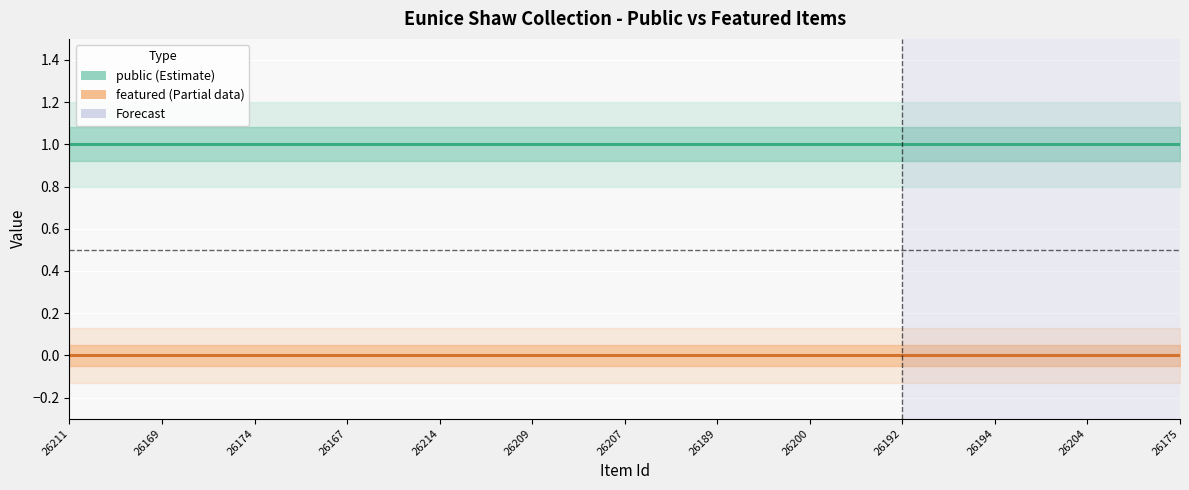

What are all the series names shown in the legend?

public, featured